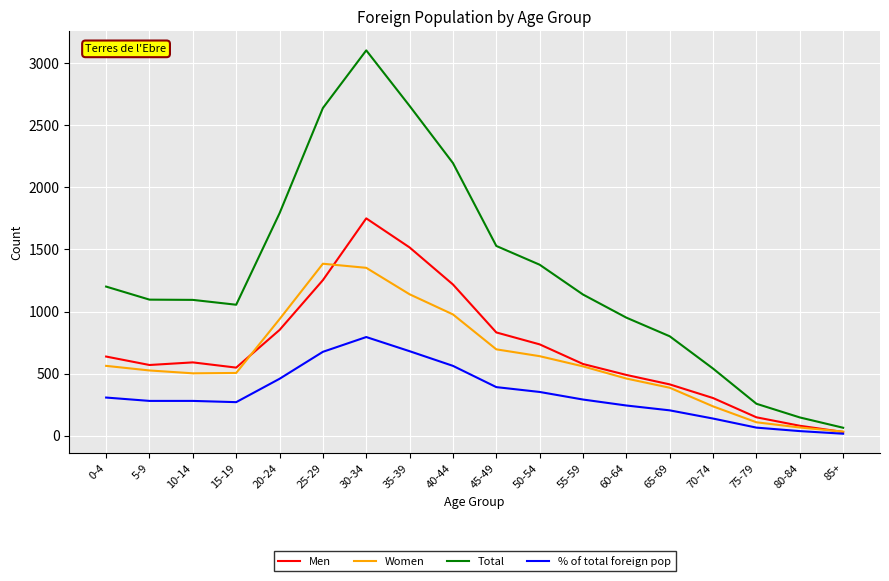

List the series in order of their peak value, lowest first.

% of total foreign pop, Women, Men, Total